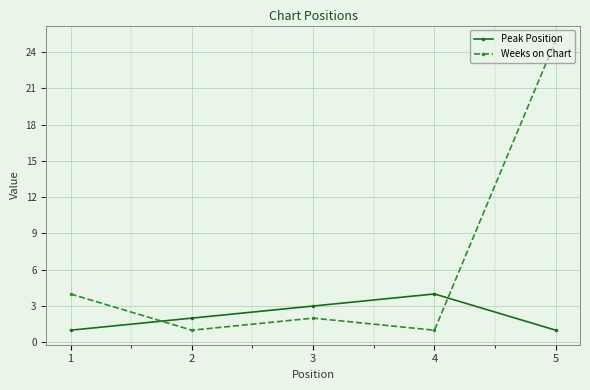

How many interior local valleys does the Weeks on Chart series have?

2